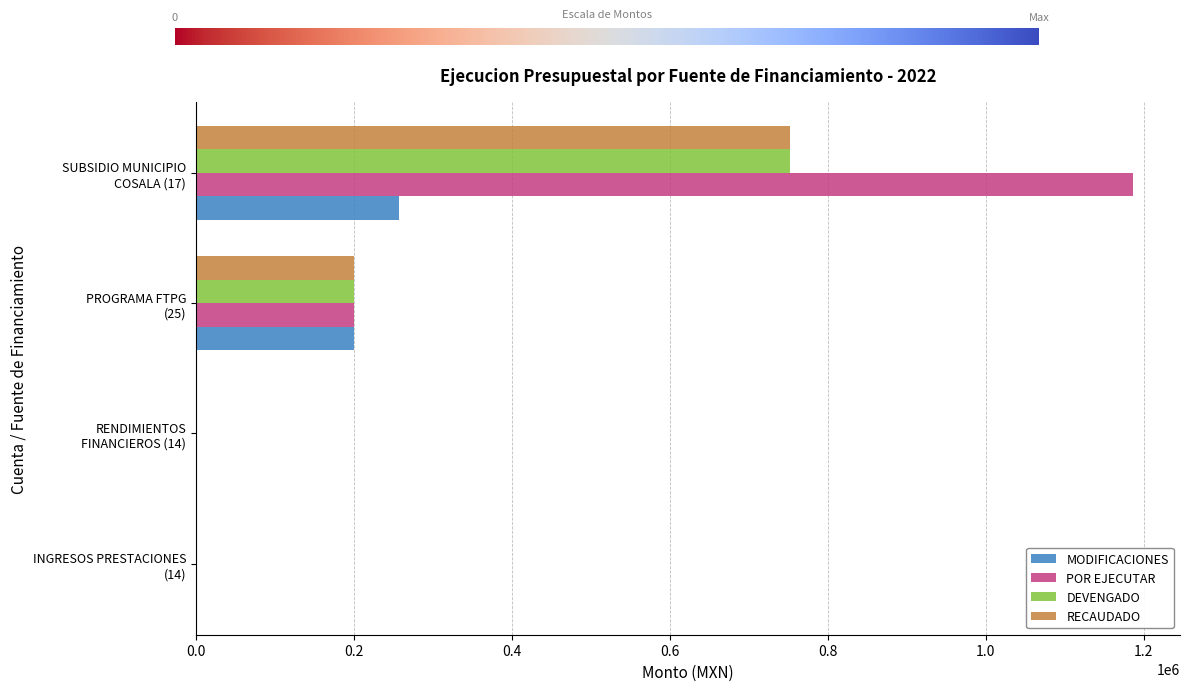

What is the sum of all MODIFICACIONES values?

457230.5